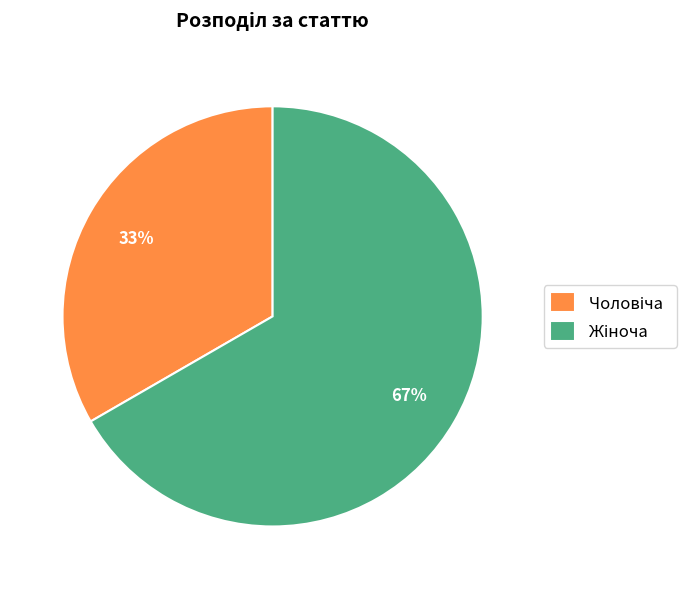

Does any single category account for the majority?

Yes